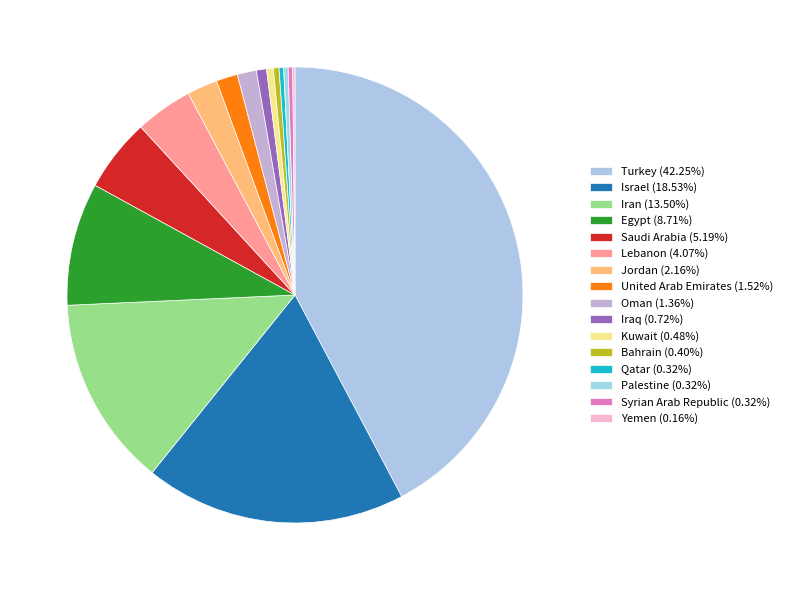

Count the number of slices in the pie.

16